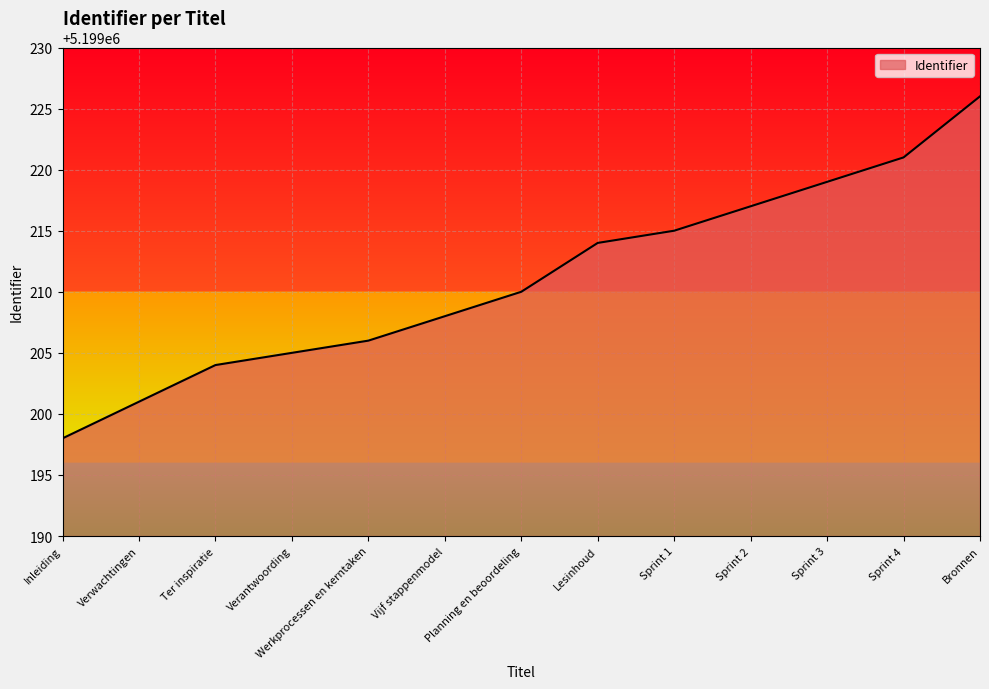

Which label corresponds to the smallest value in the chart?

Inleiding